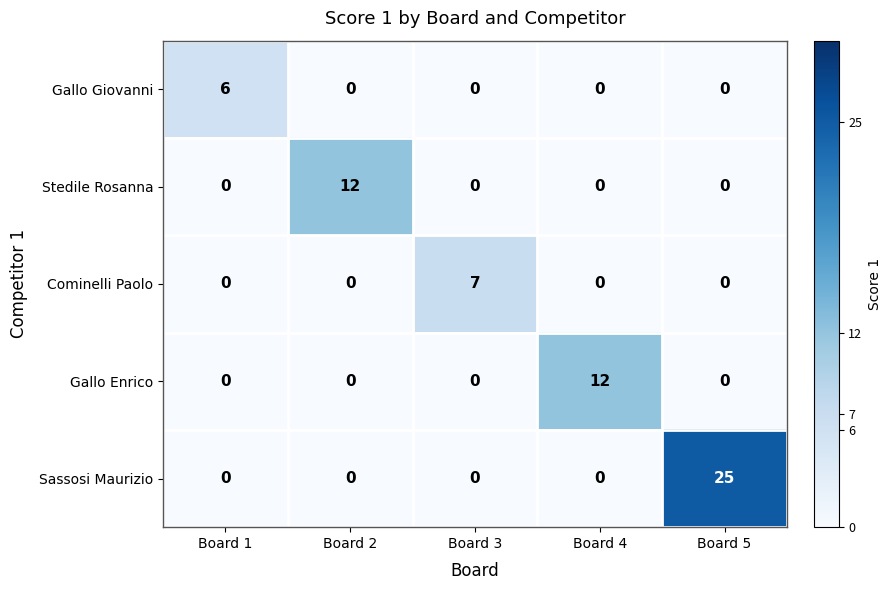

What is the sum of the Stedile Rosanna values at Board 2 and Board 1?

12